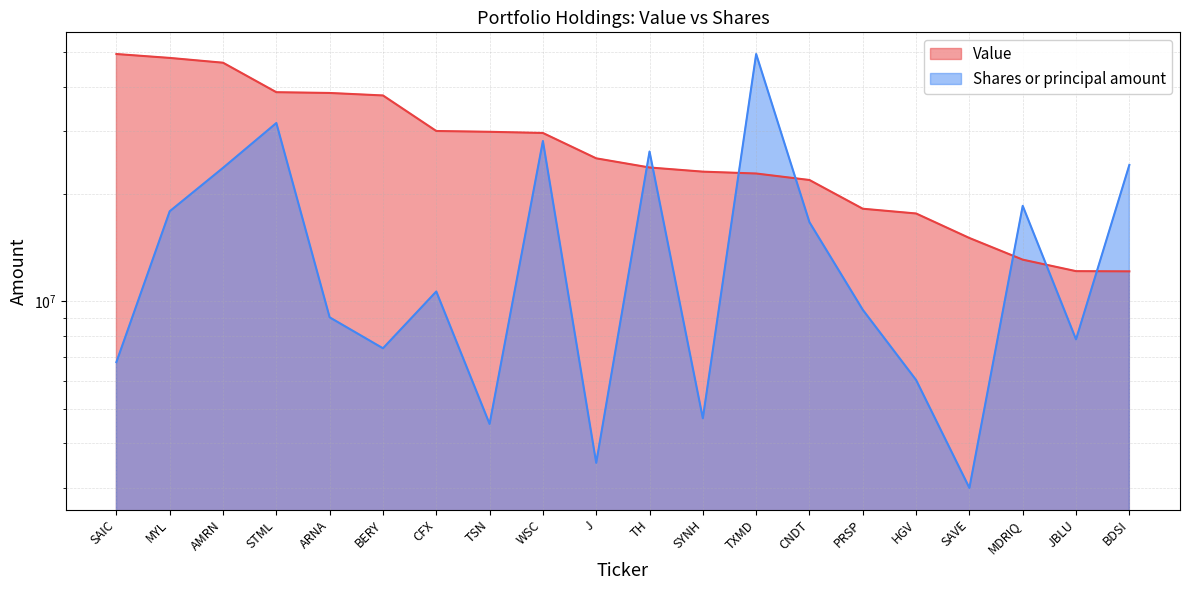

Between which two adjacent categories do Shares or principal amount and Value first intersect?

J and TH